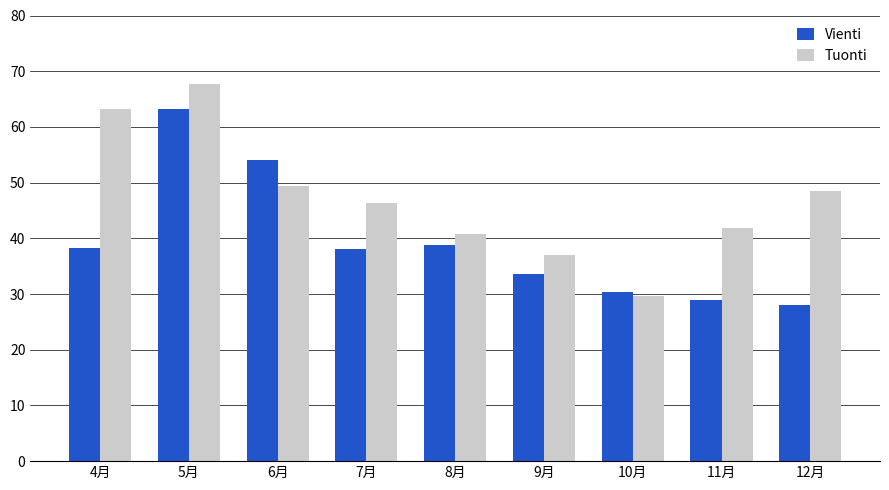

Between 8月 and 11月, which series saw the biggest shift?

Vienti